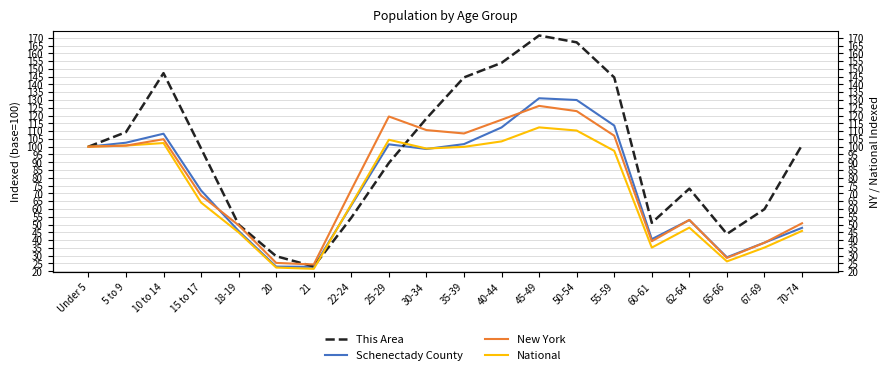

The value of Schenectady County at 22-24 is 97.3. True or false?

False